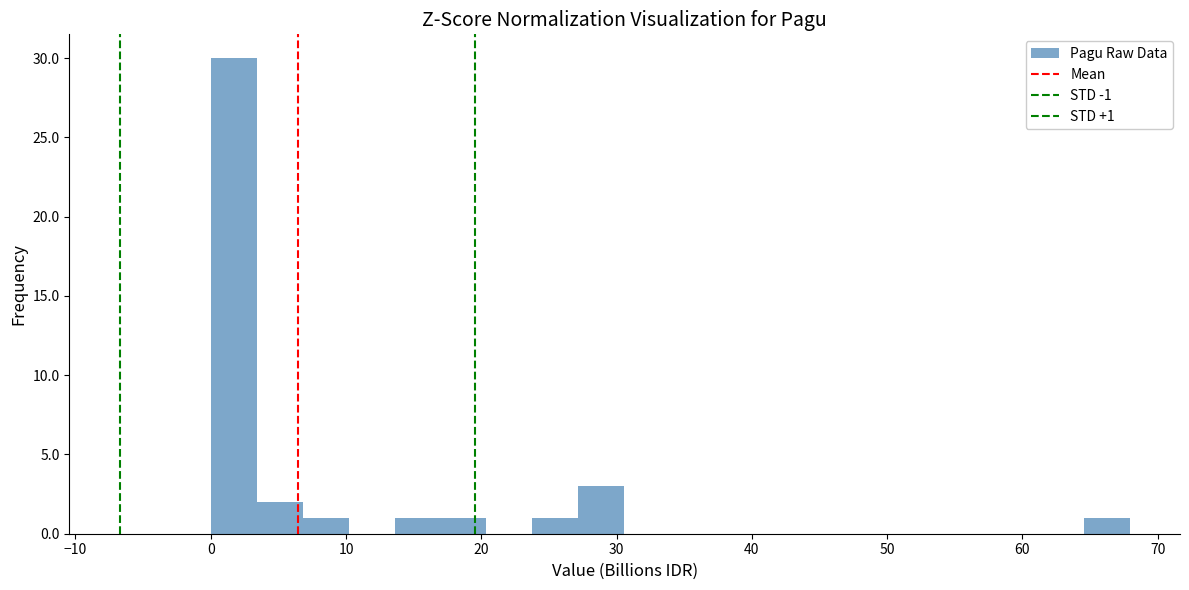

Around what value on the x-axis is the tallest bar? Give the approximate position of its centre, as read against the axis.

2